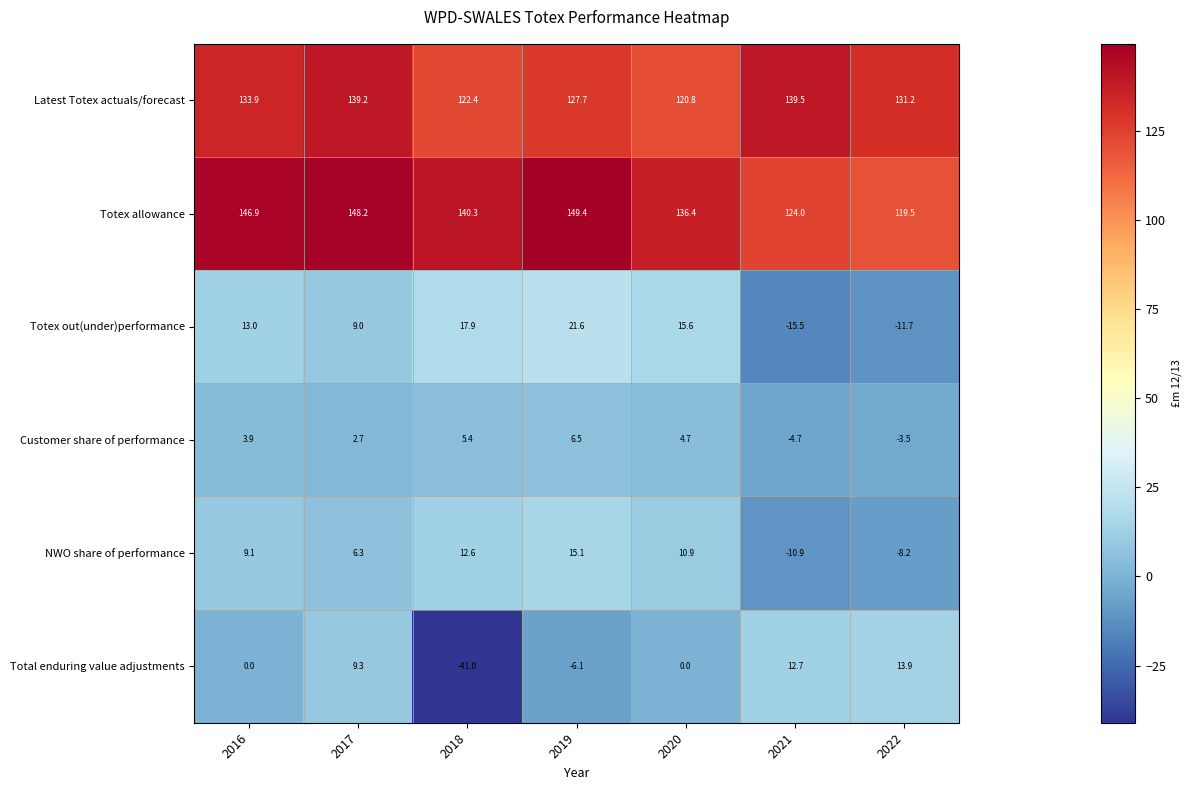

At which label is Totex out(under)performance closest to 3?

2017